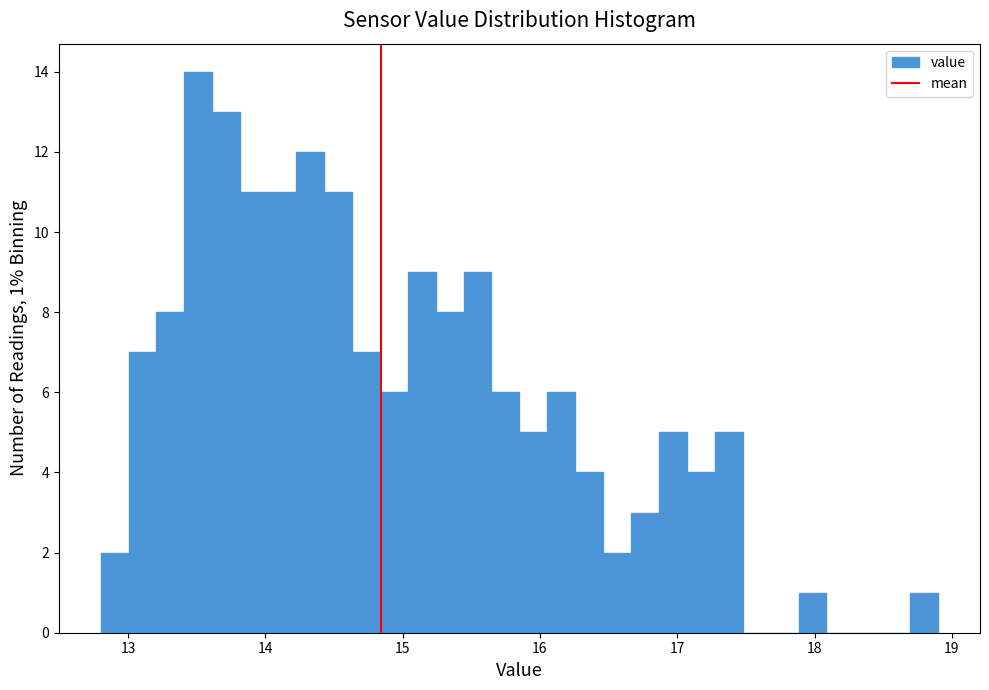

Around what value on the x-axis is the tallest bar? Give the approximate position of its centre, as read against the axis.

13.5